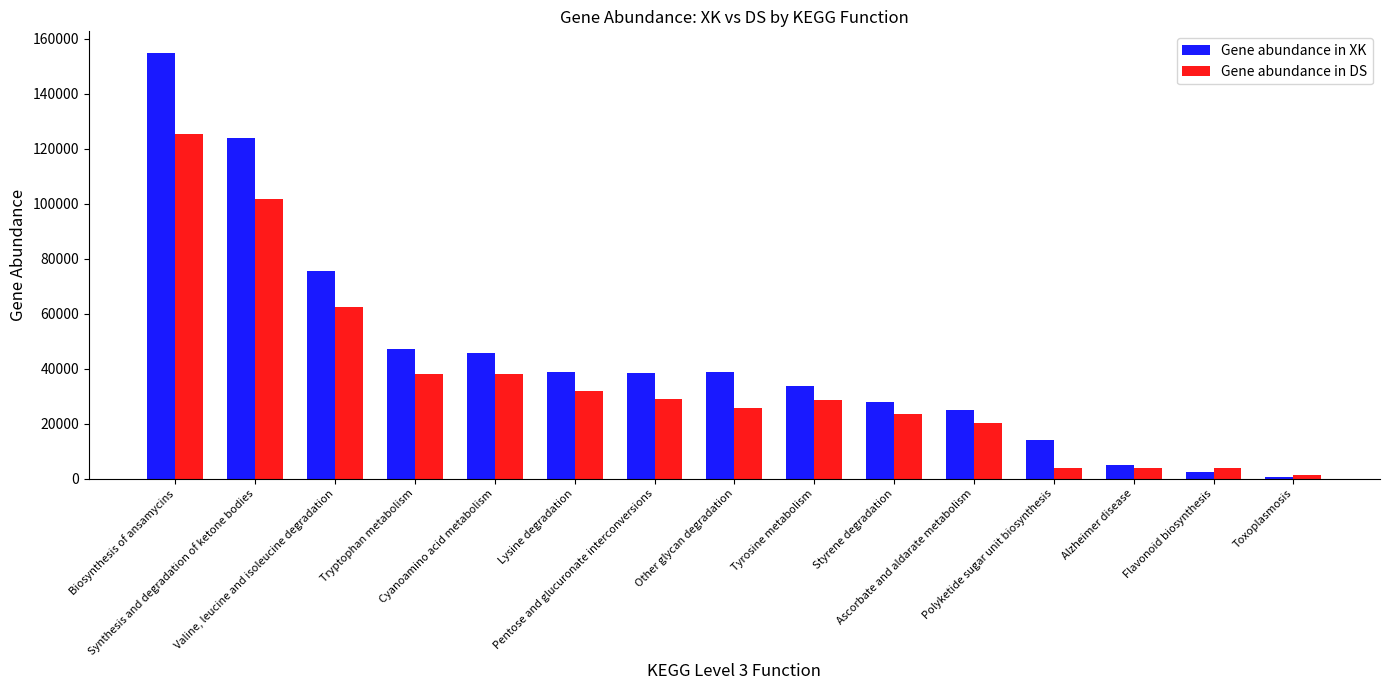

Which series has the largest total across all categories?

Gene abundance in XK